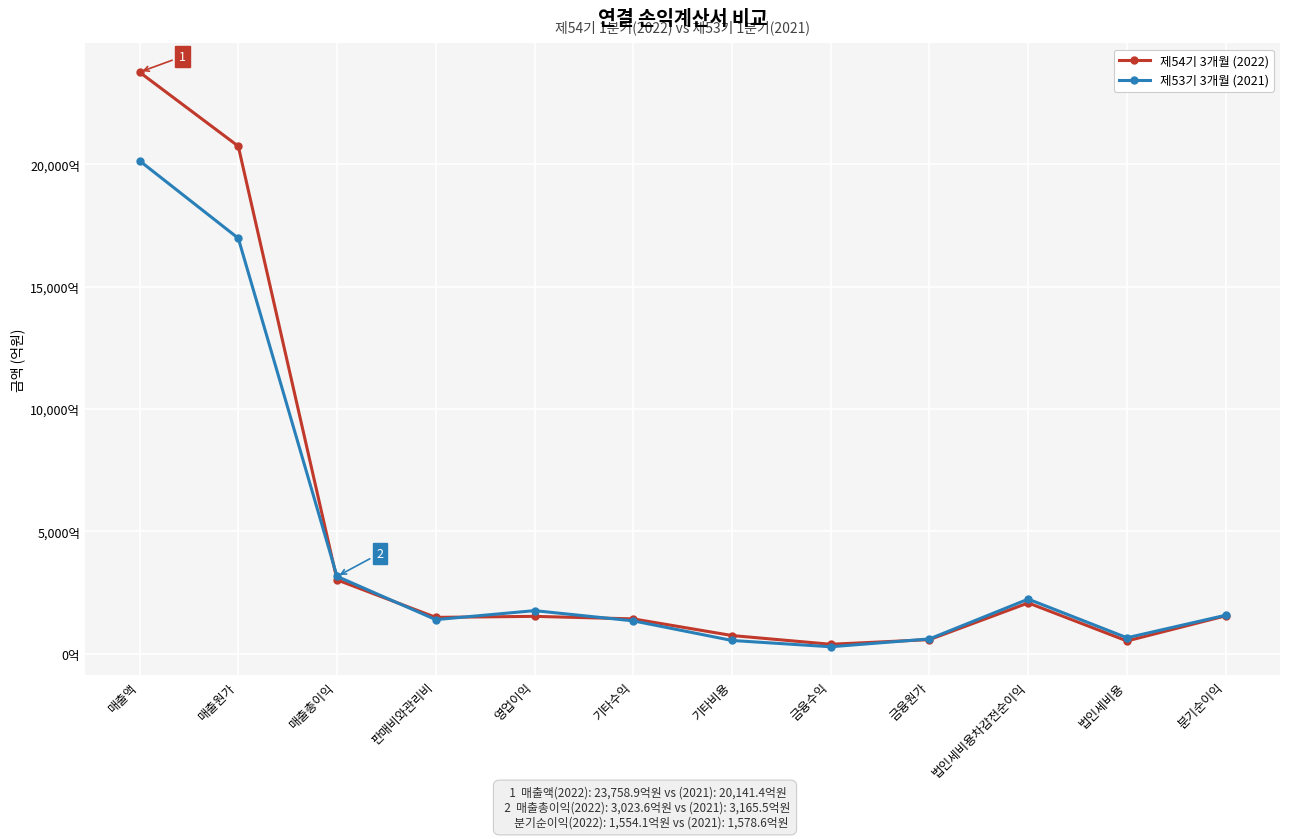

At which label does 제53기 3개월 (2021) reach its peak?

매출액